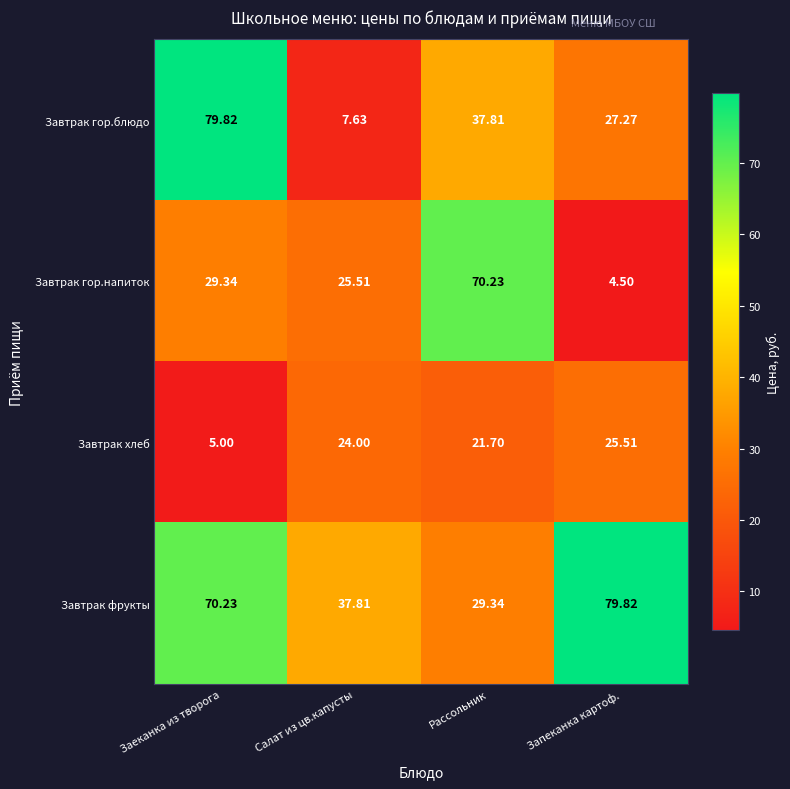

List the labels in order of Завтрак фрукты value, largest first.

Запеканка картоф., Заеканка из творога, Салат из цв.капусты, Рассольник